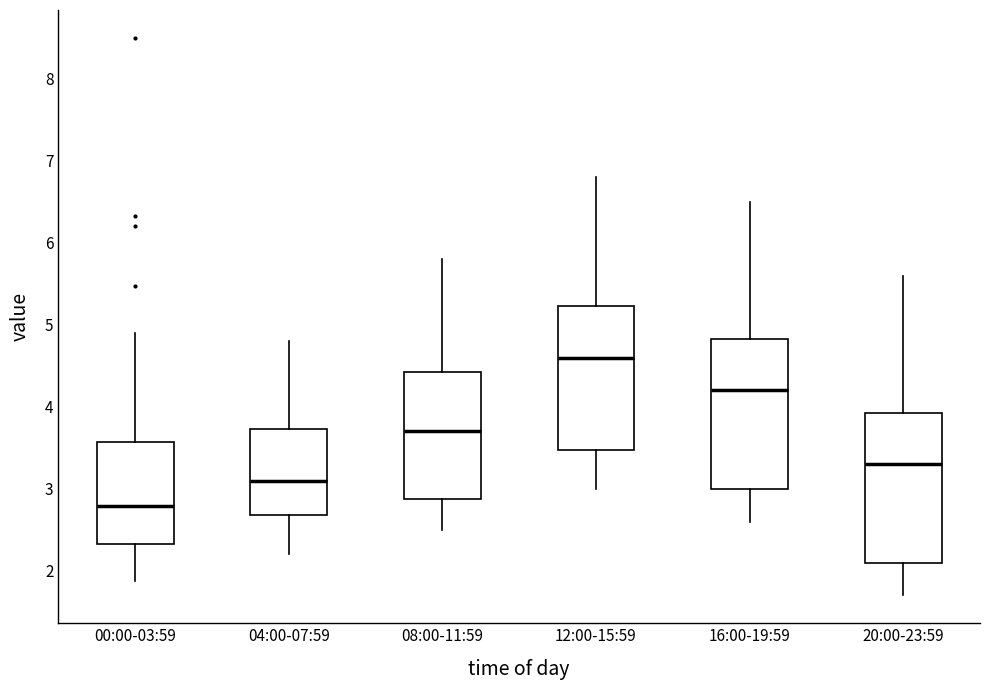

Reading left to right, transcribe this box plot: for each box, give where its median line is, the range the box spans, and where its two whiskers end, as read against the y-axis. The values are not printed on the chart, so give them approximately, as read against the axis.

00:00-03:59: median 2.8, box 2.3 to 3.6, whiskers 1.9 to 4.9
04:00-07:59: median 3.1, box 2.7 to 3.7, whiskers 2.2 to 4.8
08:00-11:59: median 3.7, box 2.9 to 4.4, whiskers 2.5 to 5.8
12:00-15:59: median 4.6, box 3.5 to 5.2, whiskers 3.0 to 6.8
16:00-19:59: median 4.2, box 3.0 to 4.8, whiskers 2.6 to 6.5
20:00-23:59: median 3.3, box 2.1 to 3.9, whiskers 1.7 to 5.6